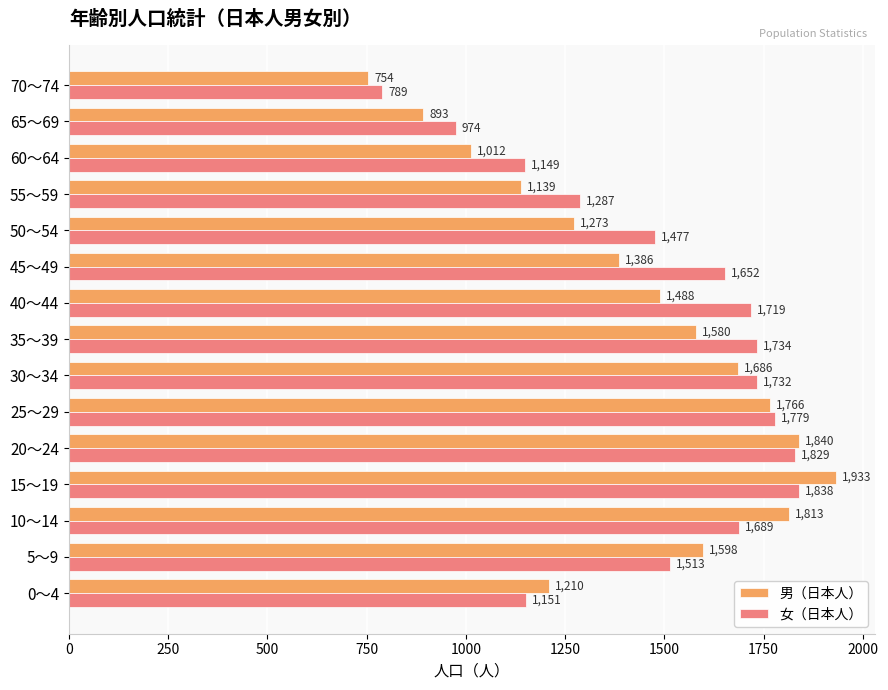

True or false: 男（日本人） has a value of 762 at 45～49.

False